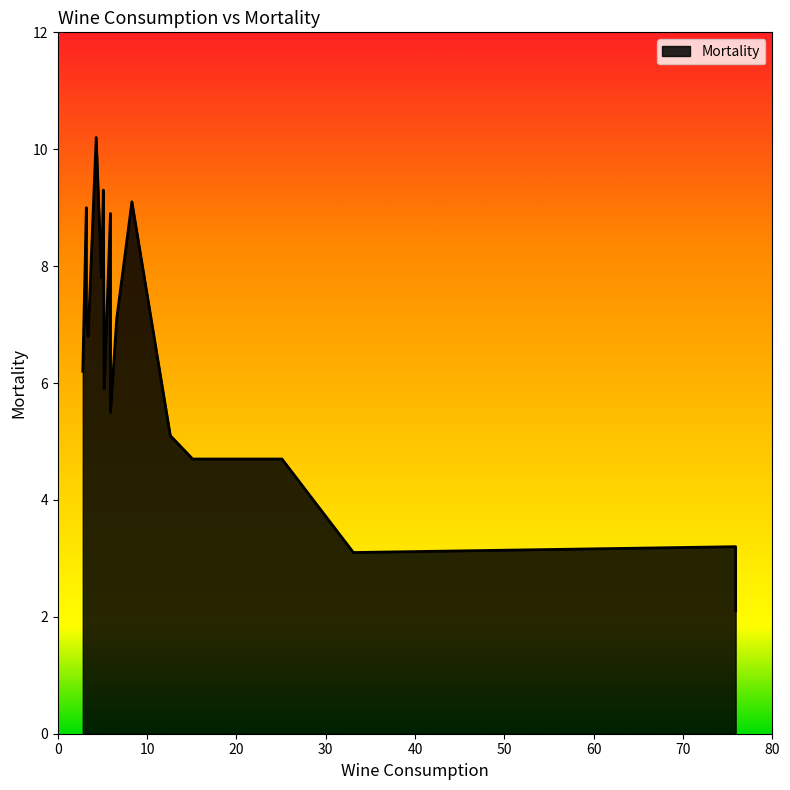

What is the average value?

6.4